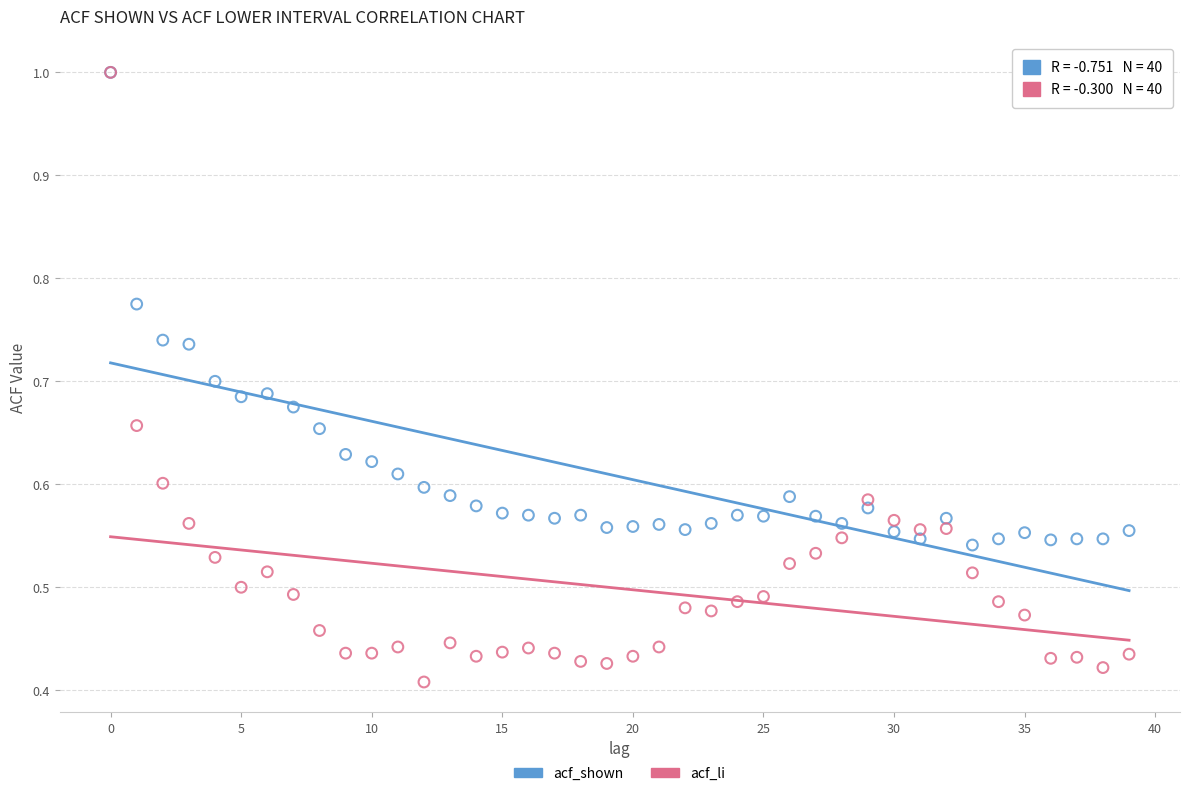

Which series has the largest Y range (max minus min)?

acf_li